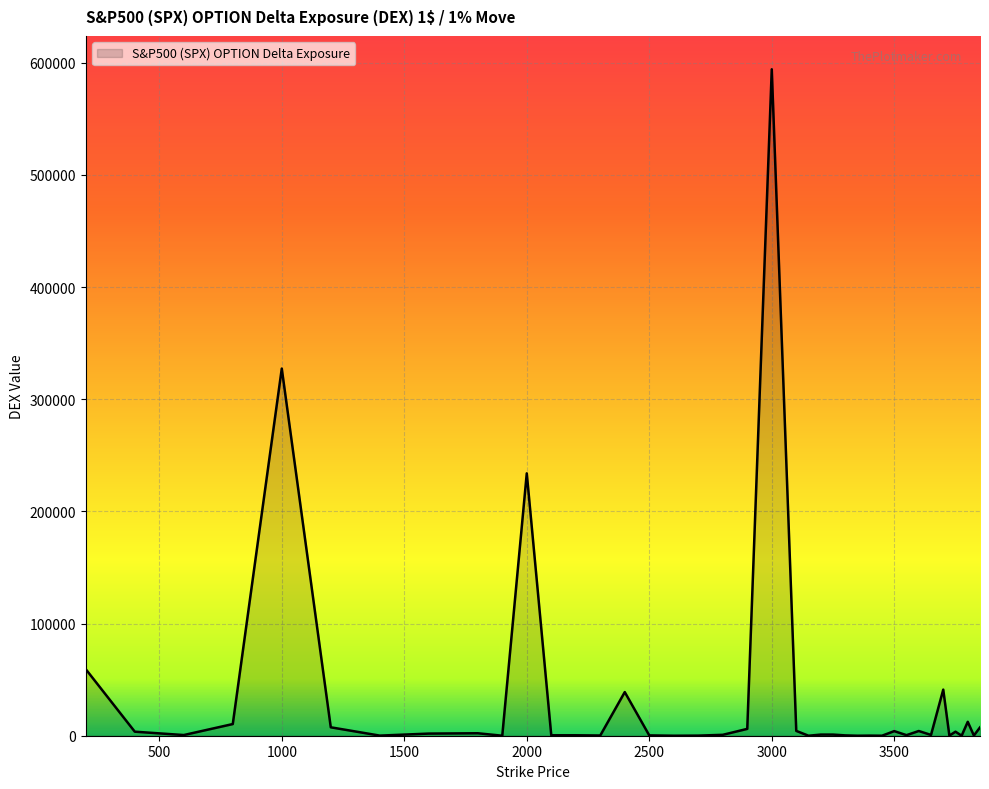

What is the greatest value displayed?

594100